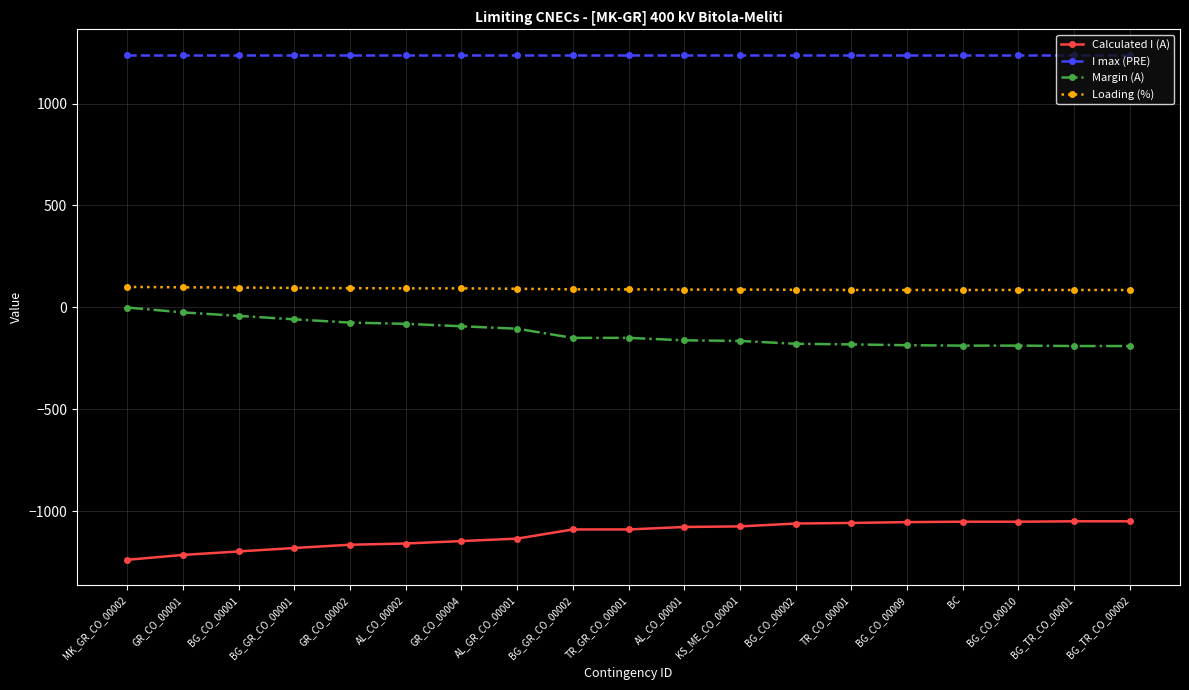

True or false: I max (PRE) has a value of 855 at KS_ME_CO_00001.

False